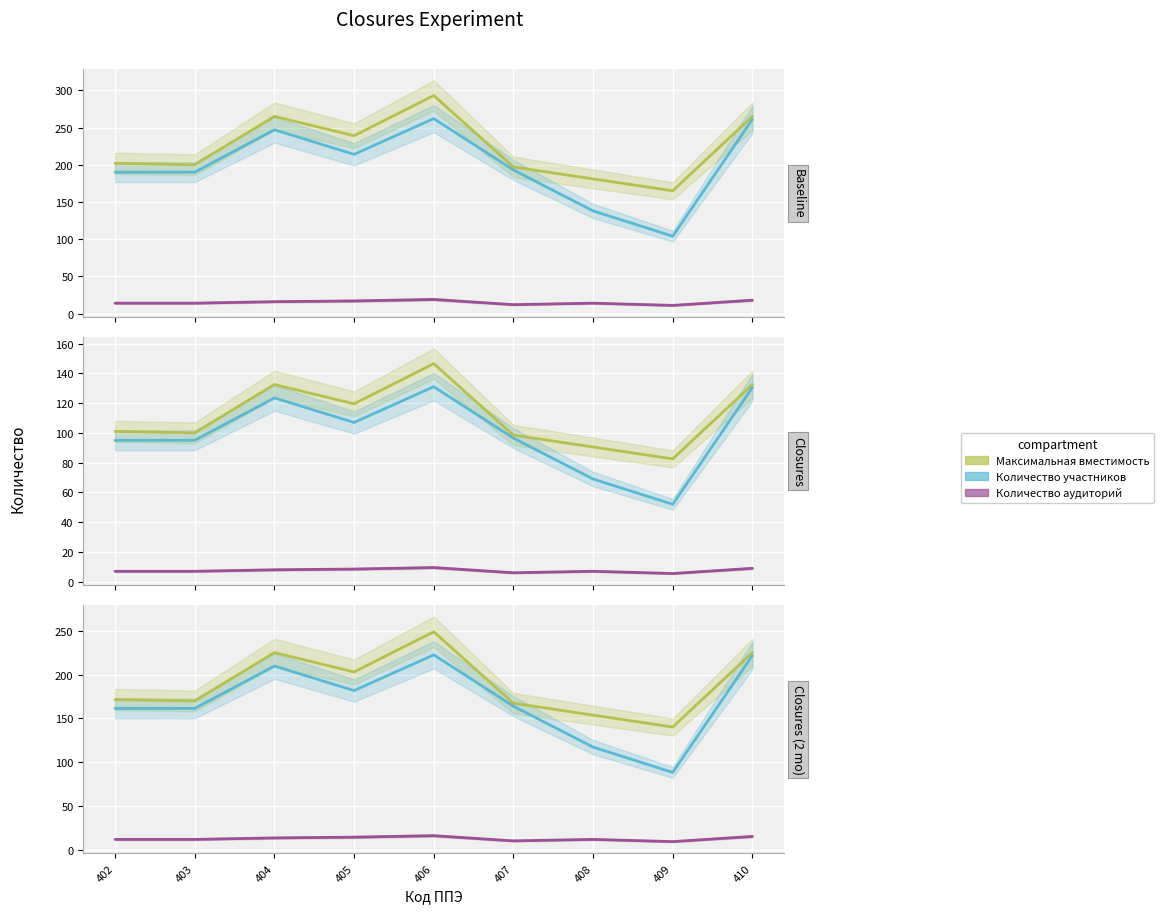

What is the approximate value of Количество участников at 404?

209.9